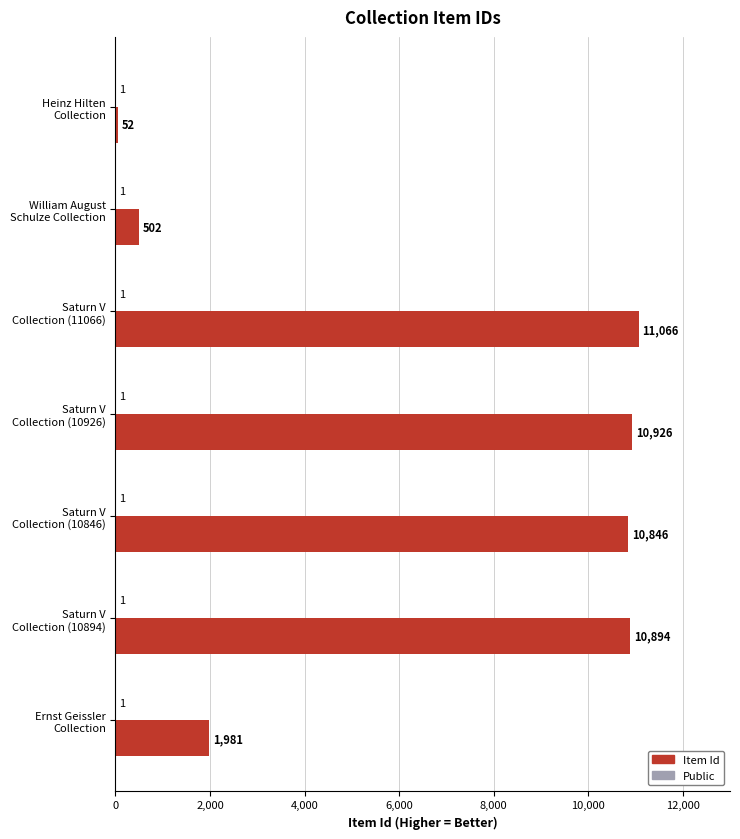

How many data points does each series have?

7